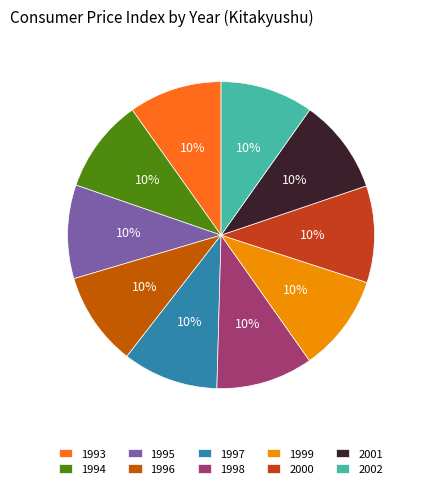

Approximately how many times larger is the value at 2000 compared to 1993?

1.0